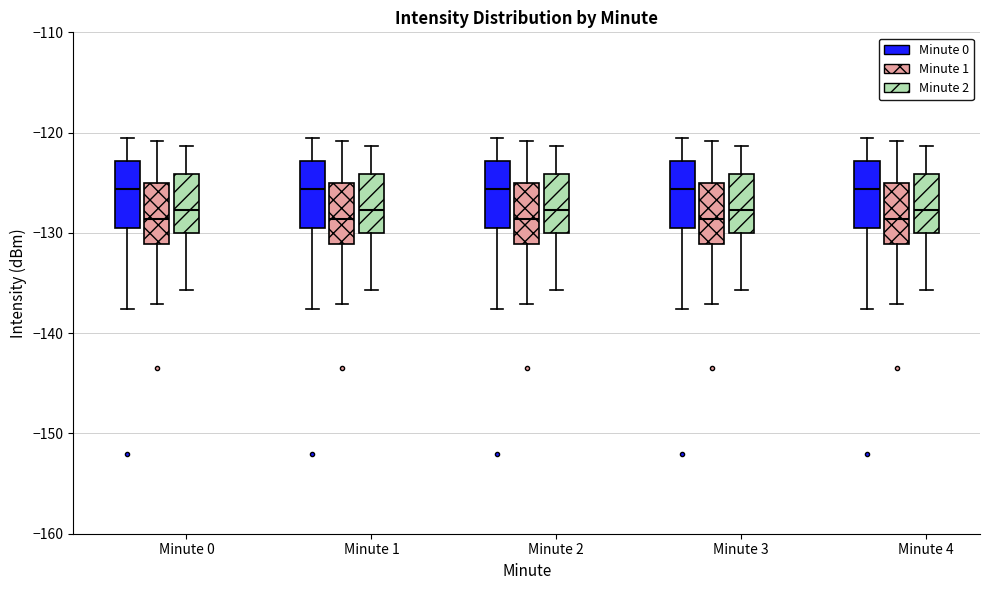

Reading left to right, read every box against the y-axis: the position of its median line, the range the box covers, and the ends of its whiskers. The values are not printed on the chart, so give them approximately, as read against the axis.

Minute 0 (Minute 0): median -126, box -130 to -123, whiskers -138 to -121
Minute 0 (Minute 1): median -129, box -131 to -125, whiskers -137 to -121
Minute 0 (Minute 2): median -128, box -130 to -124, whiskers -136 to -121
Minute 1 (Minute 0): median -126, box -130 to -123, whiskers -138 to -121
Minute 1 (Minute 1): median -129, box -131 to -125, whiskers -137 to -121
Minute 1 (Minute 2): median -128, box -130 to -124, whiskers -136 to -121
Minute 2 (Minute 0): median -126, box -130 to -123, whiskers -138 to -121
Minute 2 (Minute 1): median -129, box -131 to -125, whiskers -137 to -121
Minute 2 (Minute 2): median -128, box -130 to -124, whiskers -136 to -121
Minute 3 (Minute 0): median -126, box -130 to -123, whiskers -138 to -121
Minute 3 (Minute 1): median -129, box -131 to -125, whiskers -137 to -121
Minute 3 (Minute 2): median -128, box -130 to -124, whiskers -136 to -121
Minute 4 (Minute 0): median -126, box -130 to -123, whiskers -138 to -121
Minute 4 (Minute 1): median -129, box -131 to -125, whiskers -137 to -121
Minute 4 (Minute 2): median -128, box -130 to -124, whiskers -136 to -121